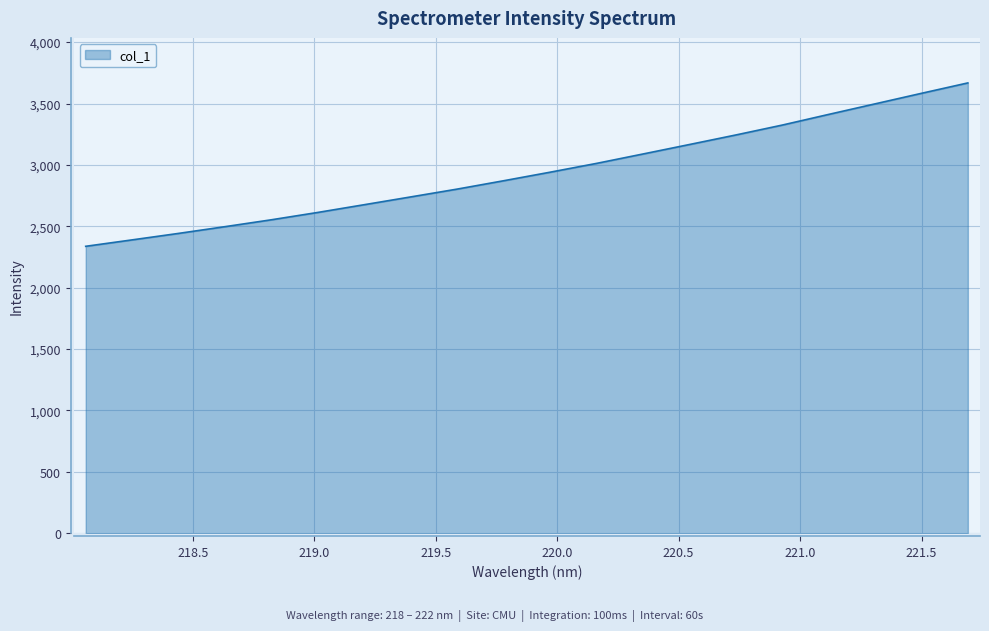

What is the smallest value displayed?

2336.9